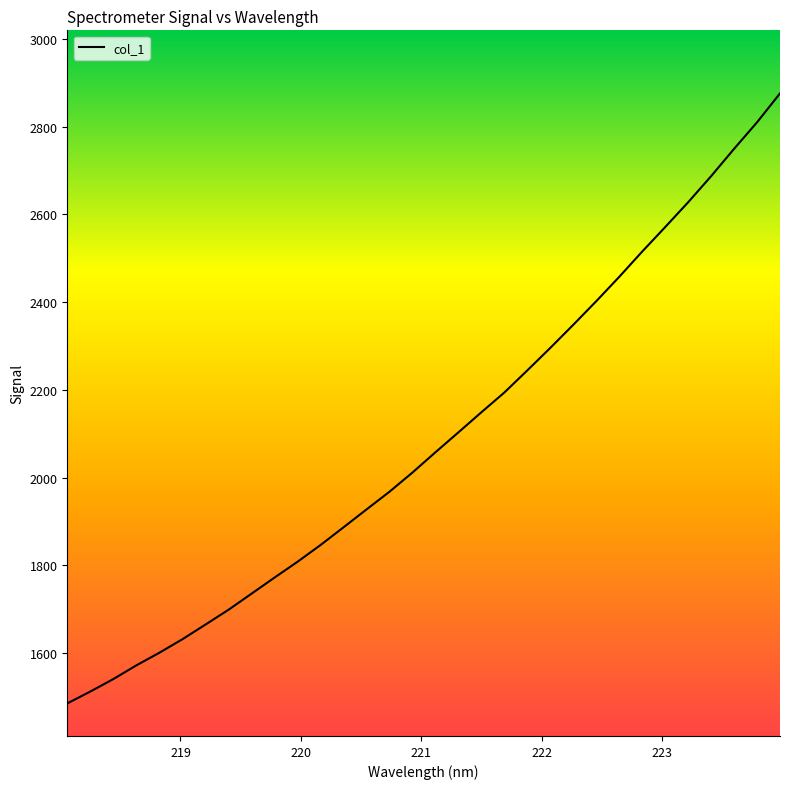

What is the difference between the maximum and minimum values?

1390.7